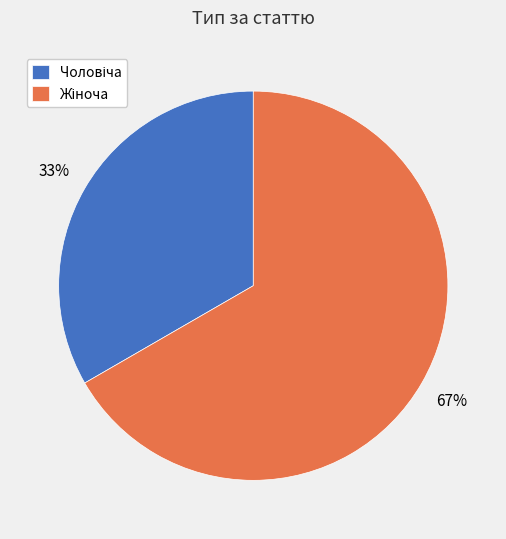

How many segments does this pie chart have?

2